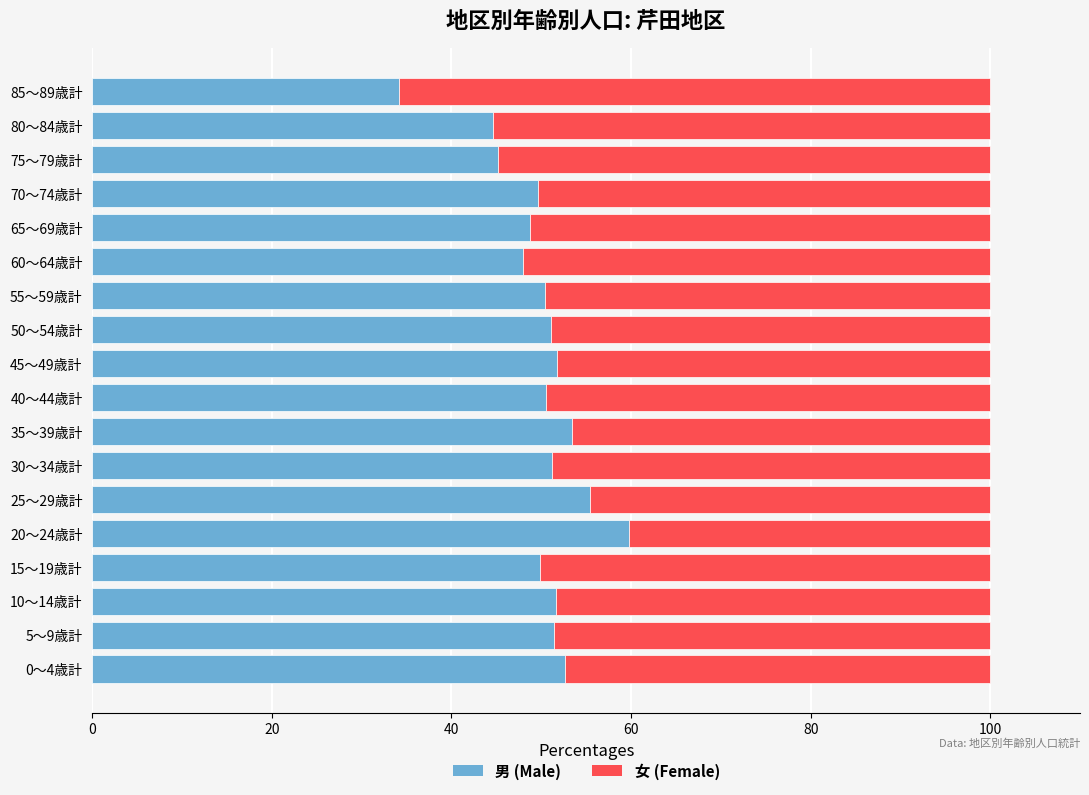

What is the highest value of the 男 (Male) series?

59.8